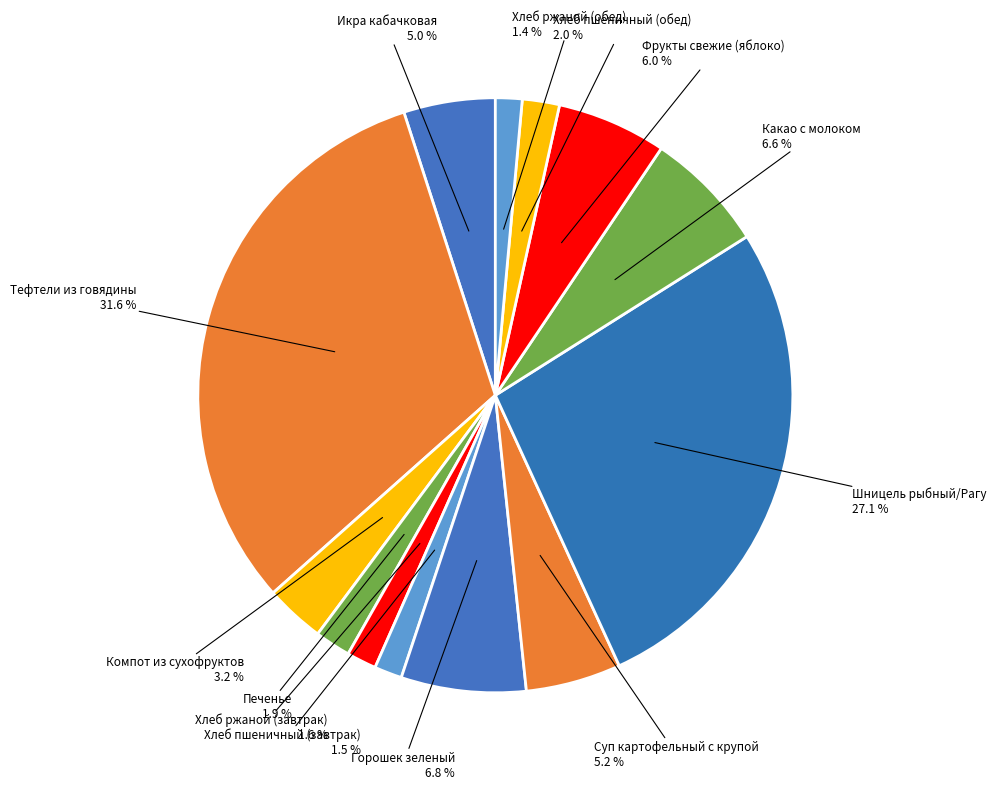

Is there any slice that represents more than half of the pie?

No